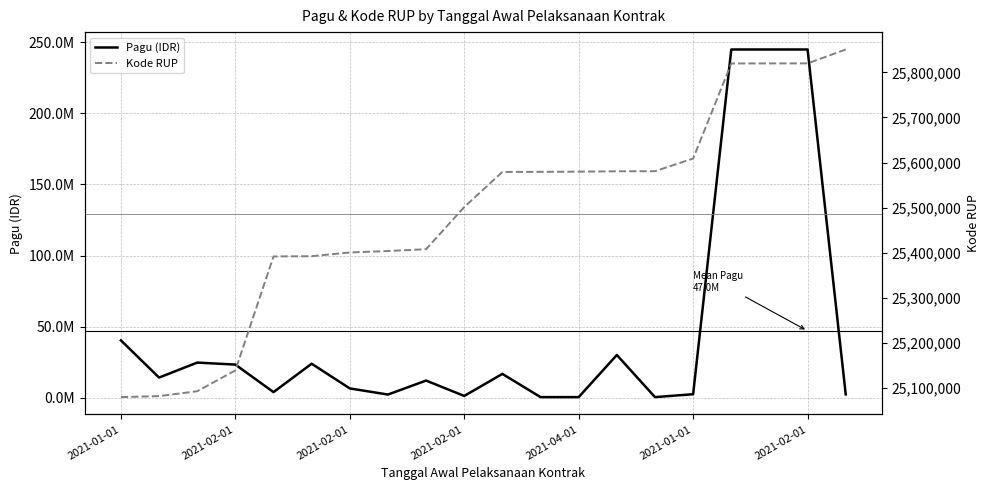

Is it true that Pagu (IDR) equals 9712445 at 2021-01-01?

False